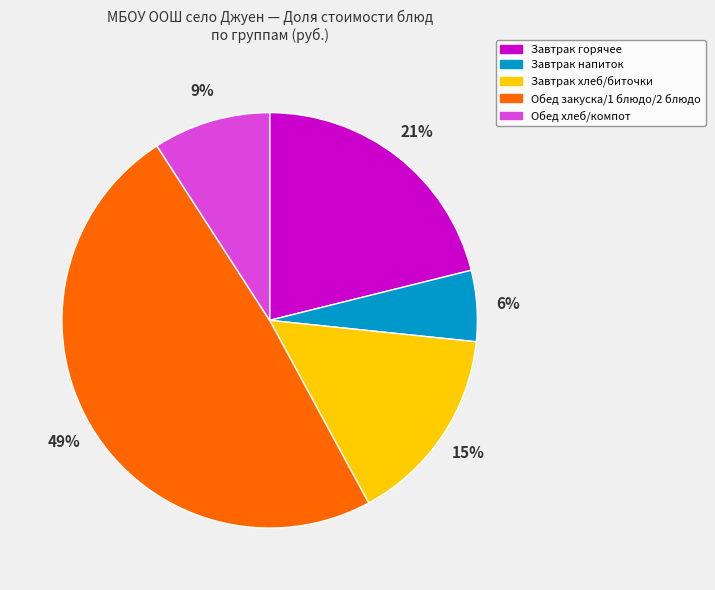

Is the sum of Обед хлеб/компот and Обед закуска/1 блюдо/2 блюдо greater than half?

Yes